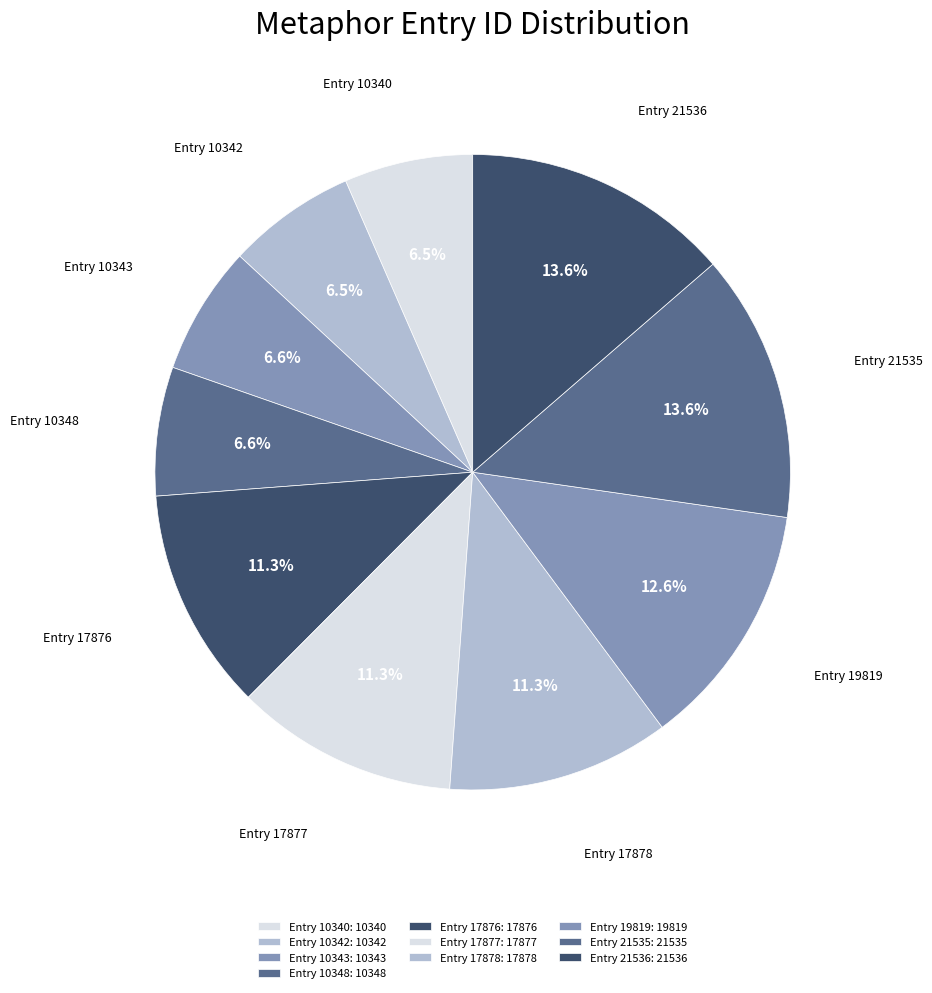

Does Entry 10343 represent more than half of the total?

No